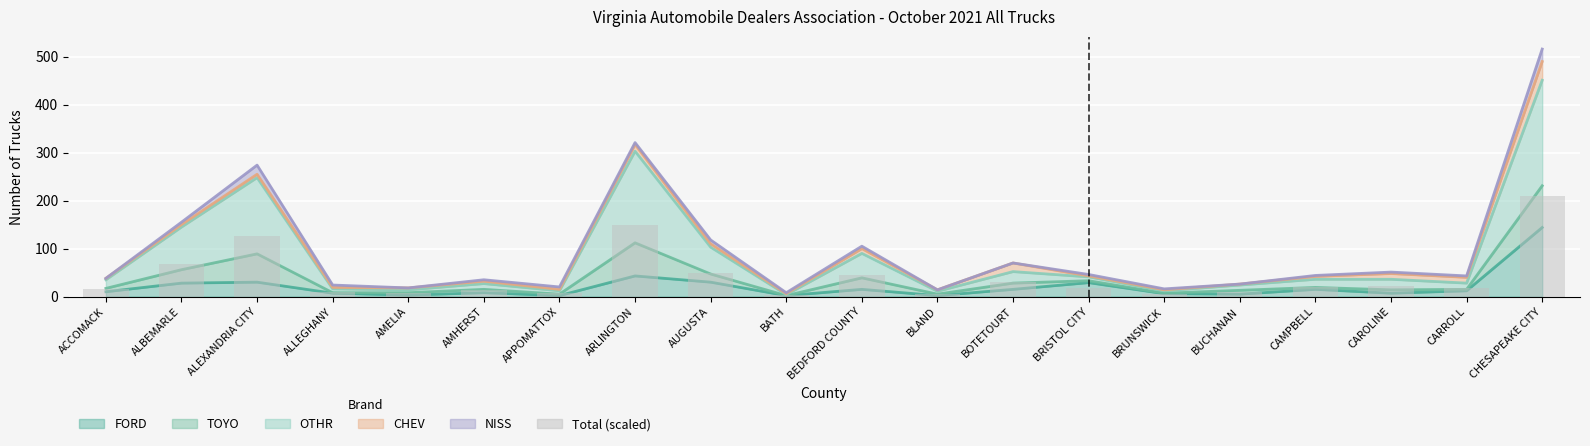

Where does the data first go above 17?

ALBEMARLE